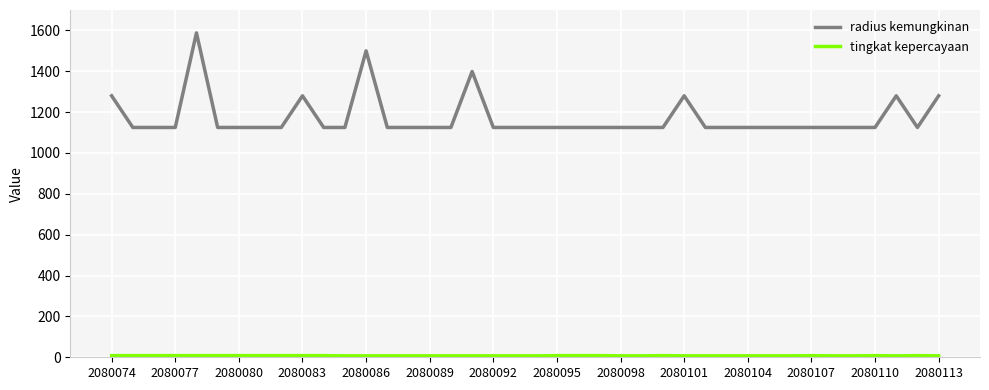

In radius kemungkinan, how many points are higher than both neighbors (excluding endpoints)?

6